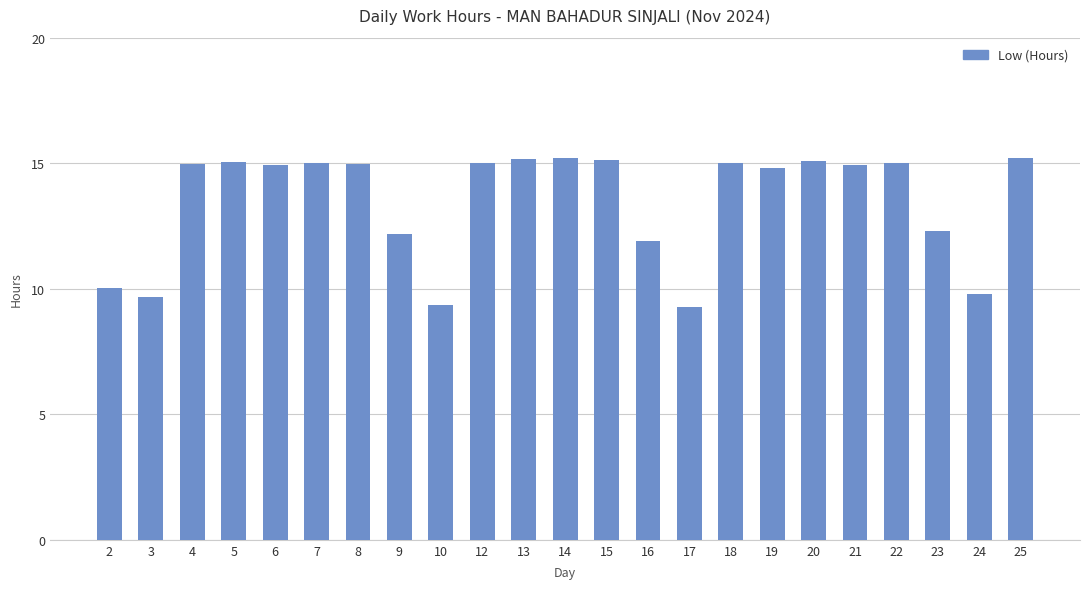

Count the number of values greater than 14.

15